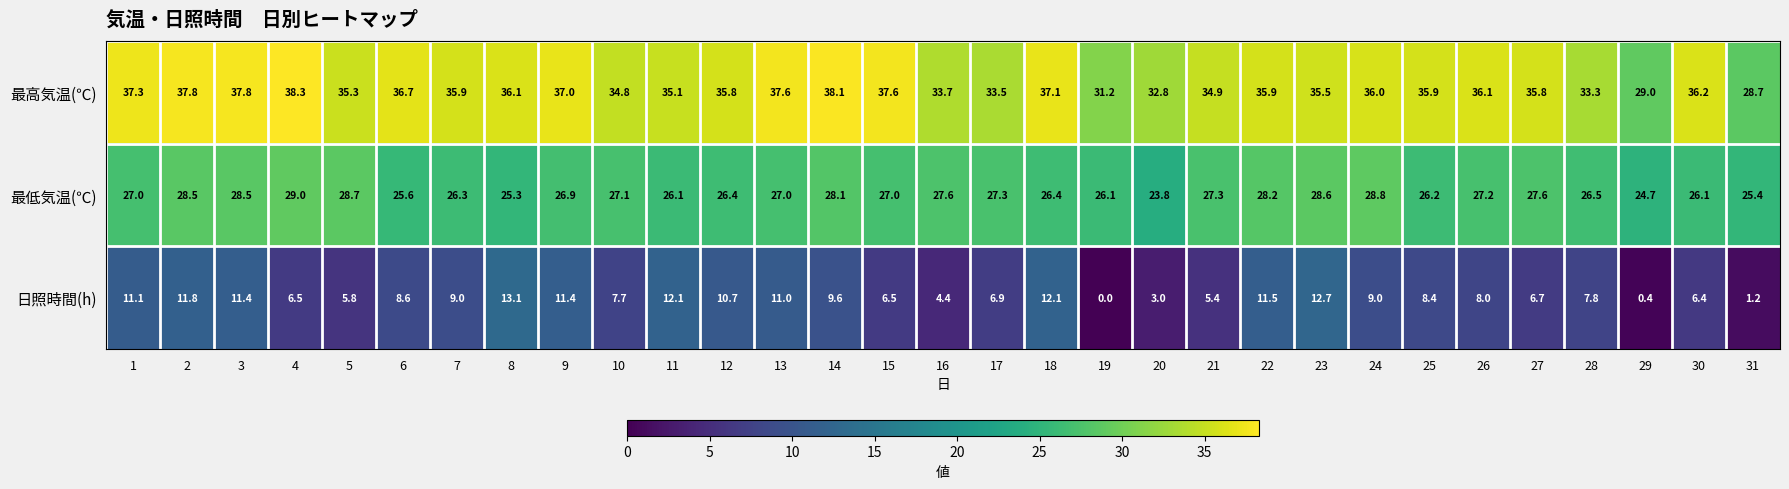

What is the total value across all series at 9?

75.3